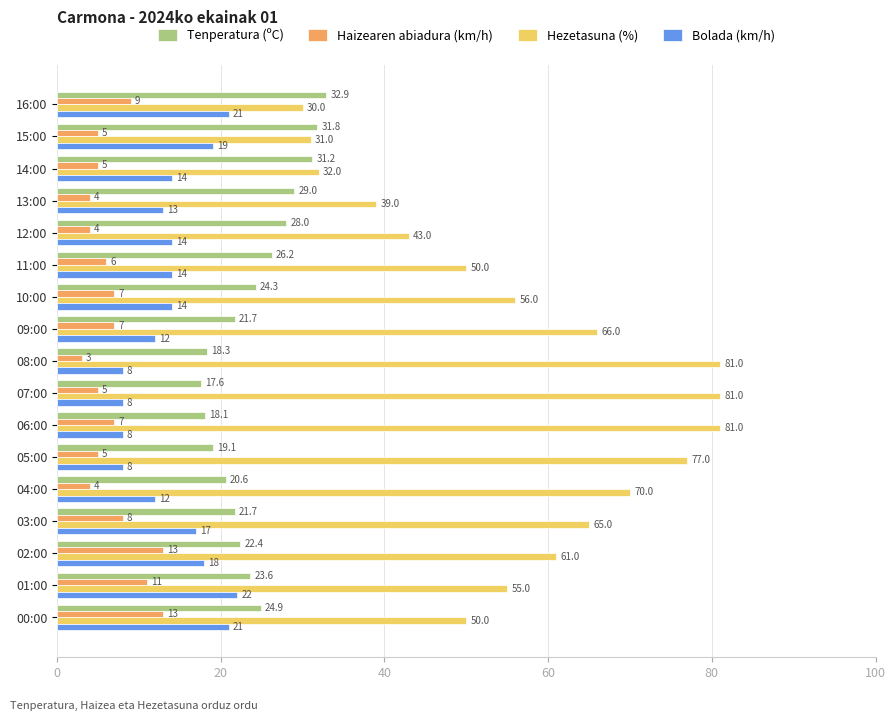

Is it true that Haizearen abiadura (km/h) equals 6.0 at 11:00?

True